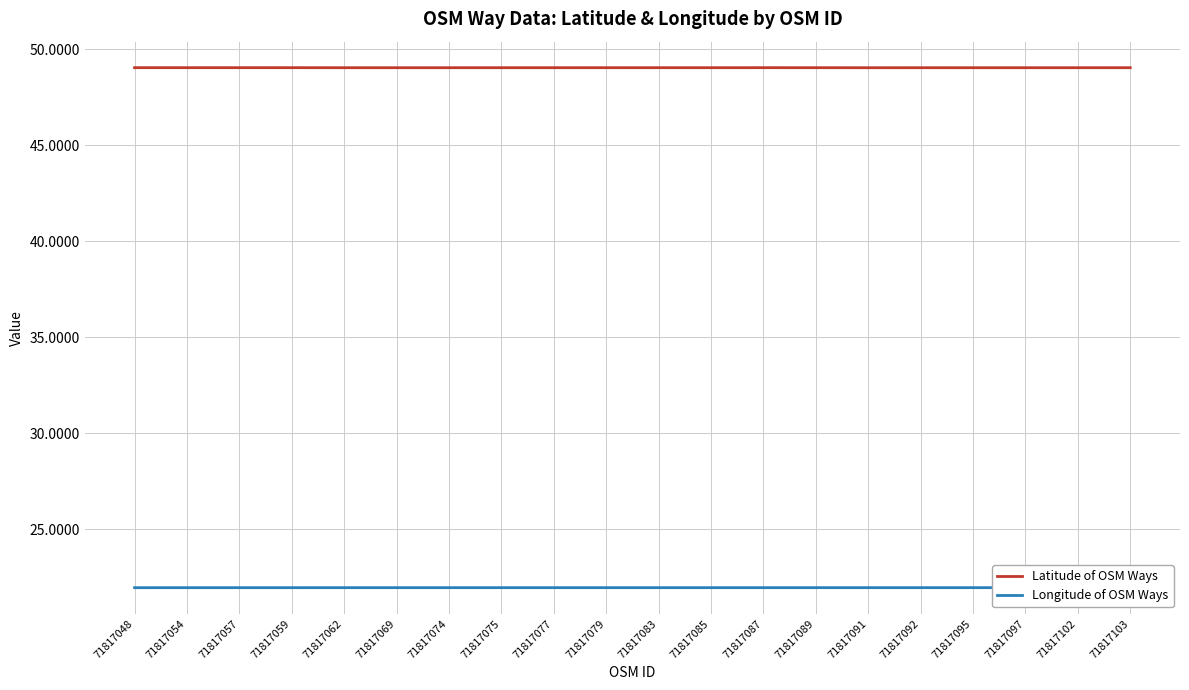

What is the sum of the Latitude of OSM Ways values at 71817074 and 71817069?

98.1